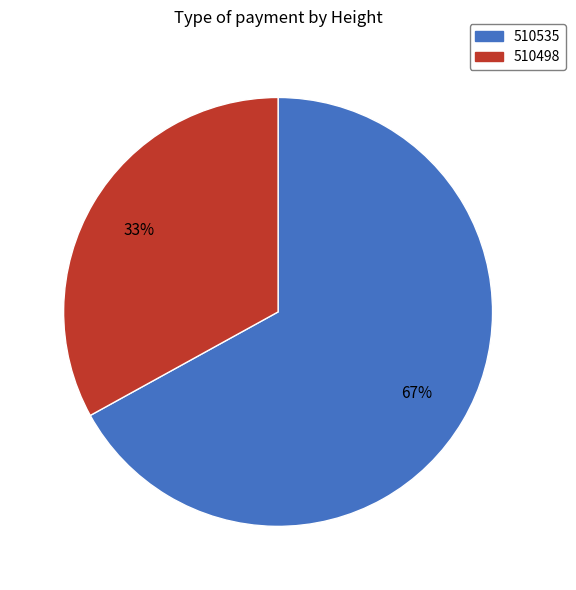

To the nearest percent, what portion does 510535 represent?

67%